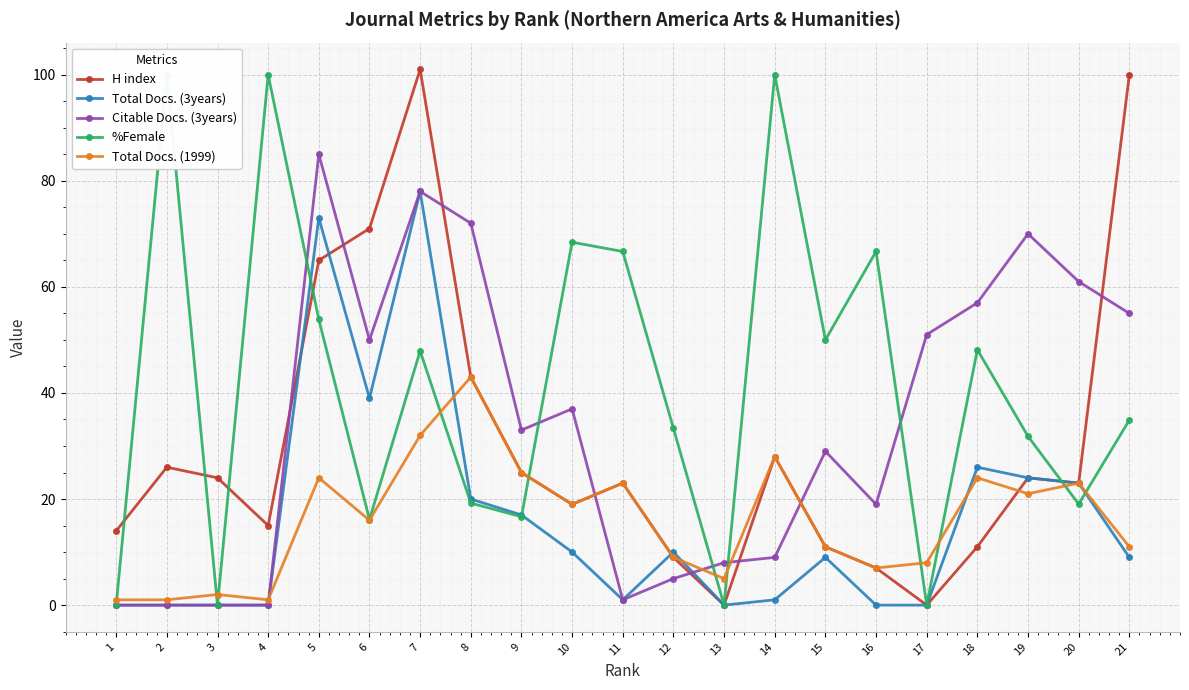

Which series has the largest total across all categories?

%Female